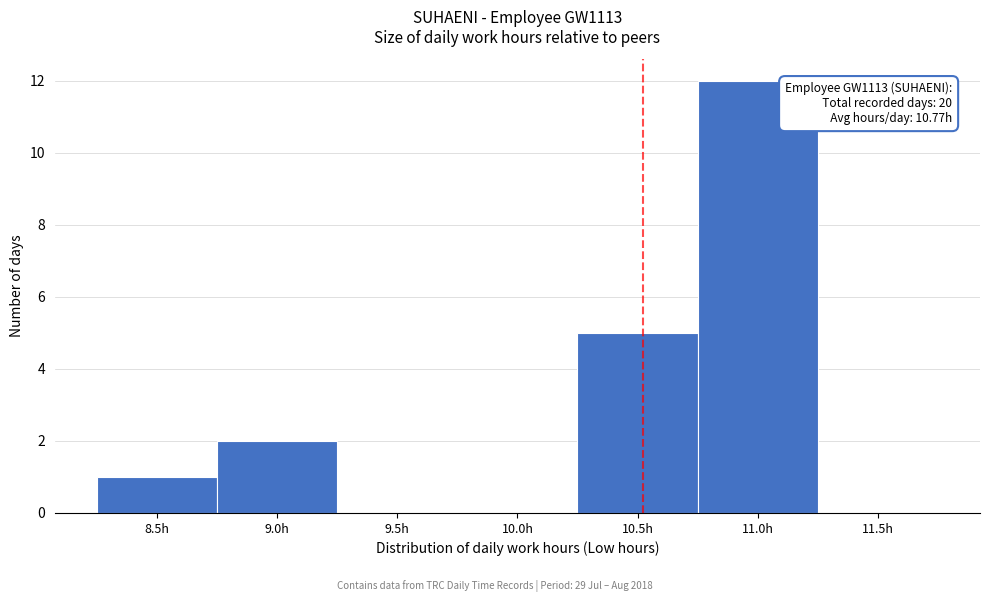

Reading left to right, transcribe all the data shown in this chart.

8.5h=1	9.0h=2	9.5h=0	10.0h=0	10.5h=5	11.0h=12	11.5h=0